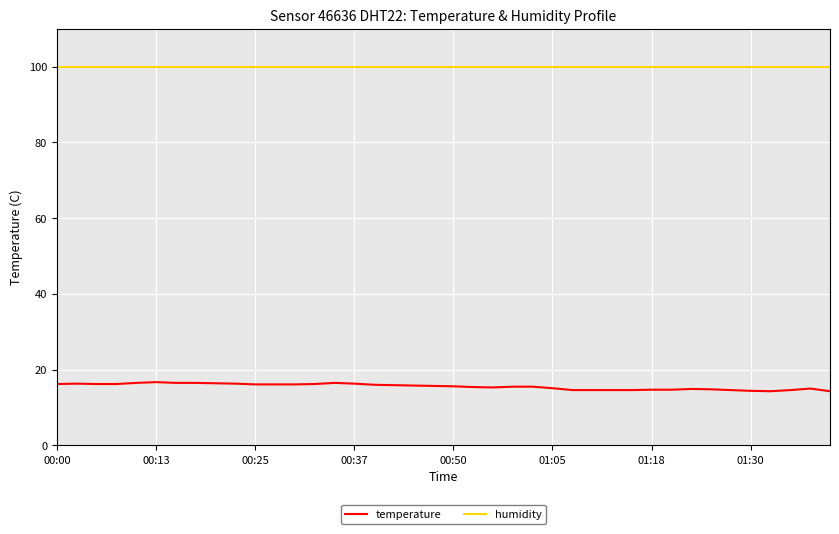

Which series has the widest spread of values?

temperature